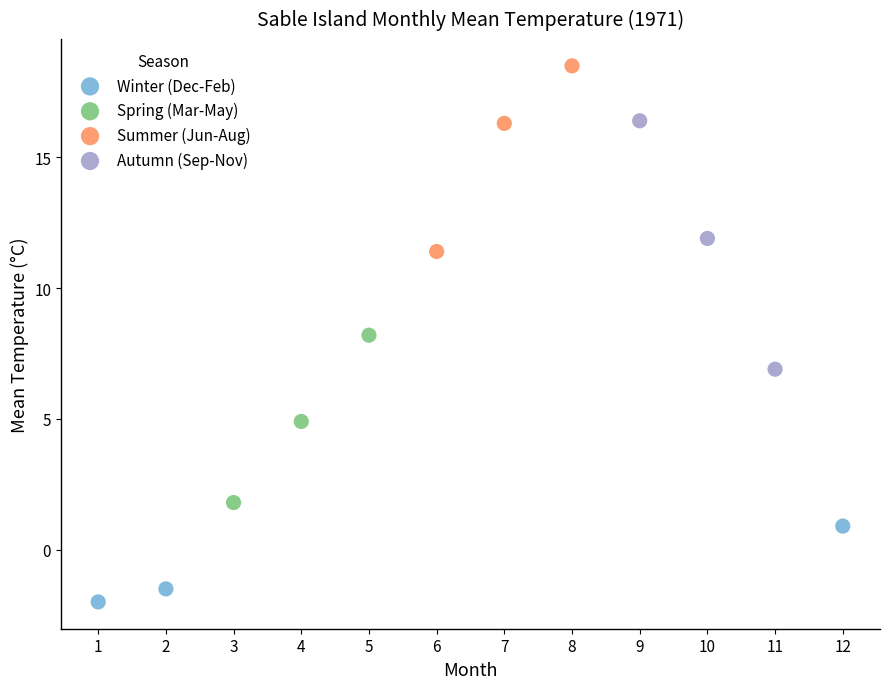

What are all the series names shown in the legend?

Winter (Dec-Feb), Spring (Mar-May), Summer (Jun-Aug), Autumn (Sep-Nov)